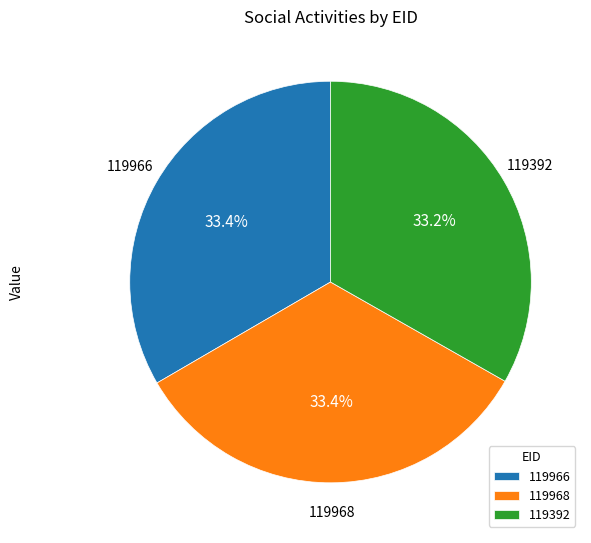

Is 119968 the majority of the pie?

No